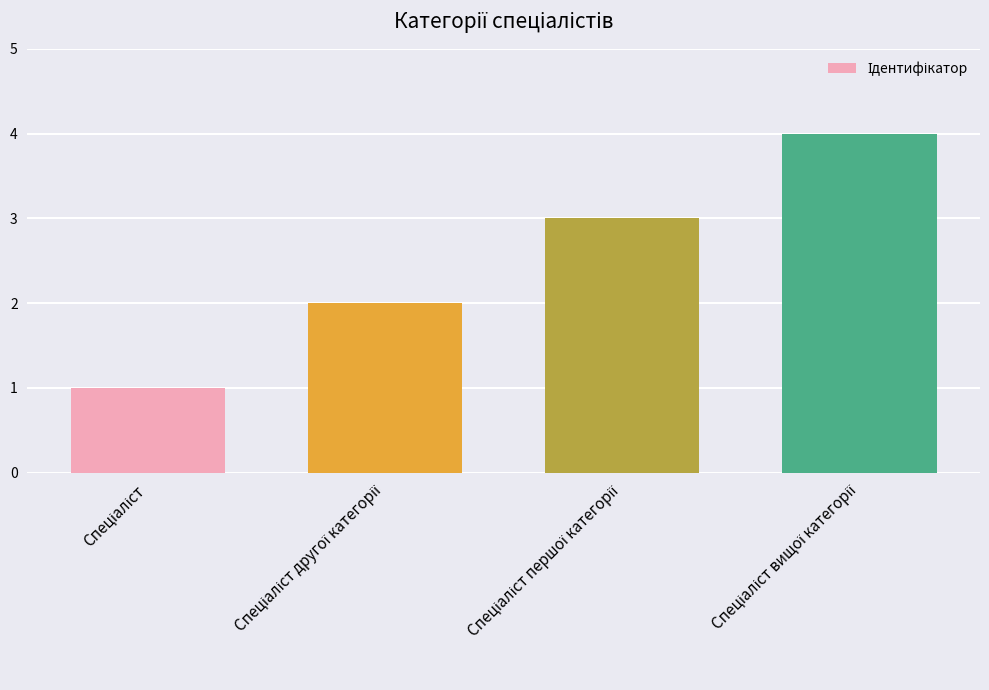

What is the difference between the maximum and minimum values?

3